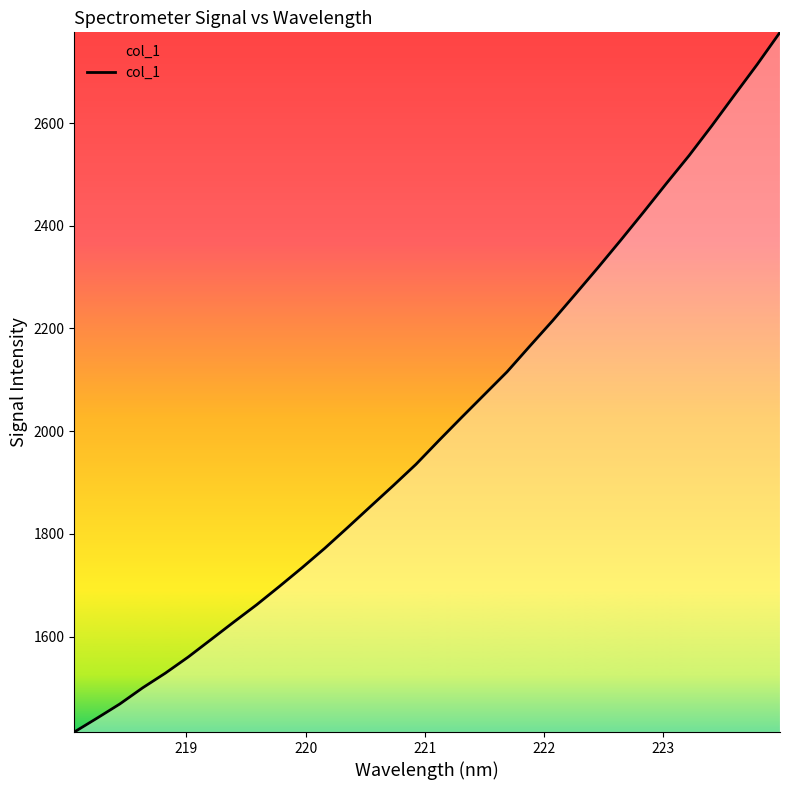

Is this an area chart (filled region under the line)?

No